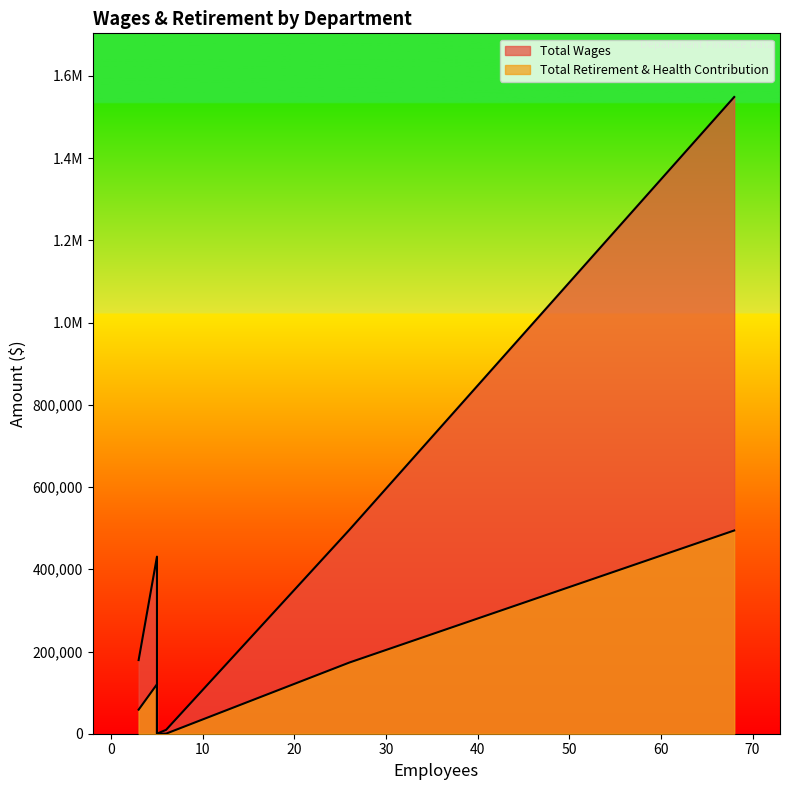

What are all the series names shown in the legend?

Total Wages, Total Retirement & Health Contribution